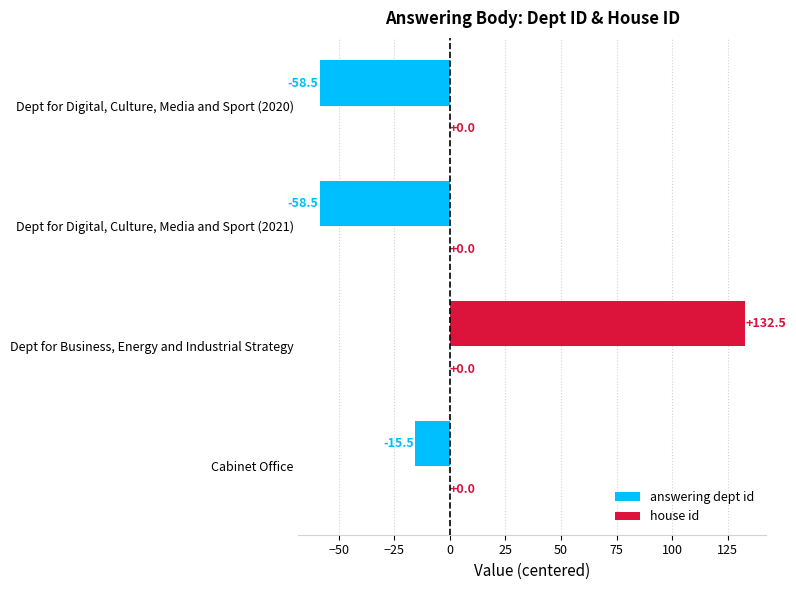

Between Dept for Digital, Culture, Media and Sport (2020) and Cabinet Office, which is larger?

Cabinet Office